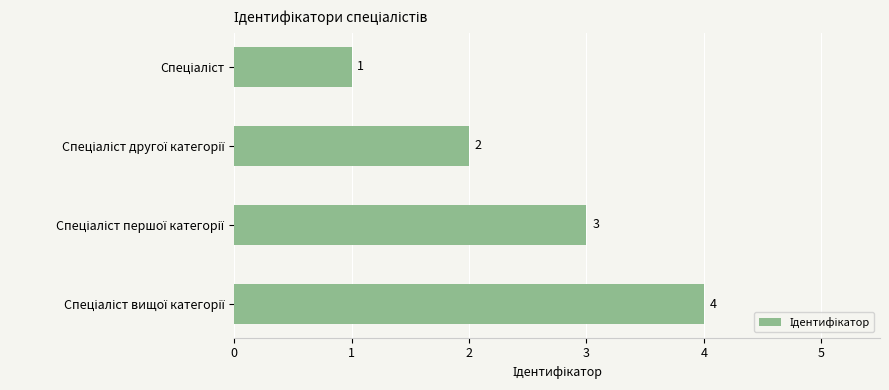

What is the smallest value displayed?

1